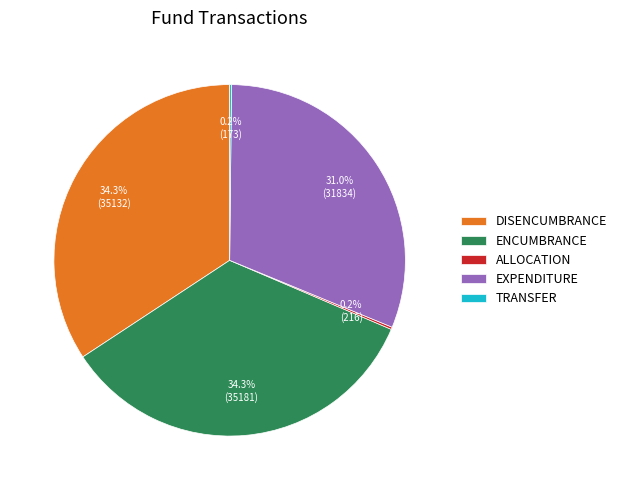

What is the total percentage of DISENCUMBRANCE and EXPENDITURE?

65.3%